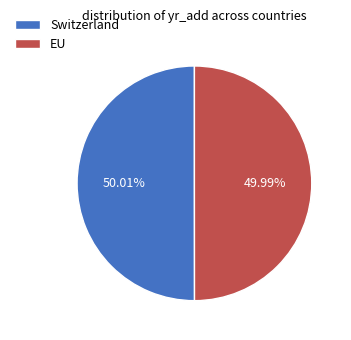

What is the ratio of the value at EU to the value at Switzerland?

1.0